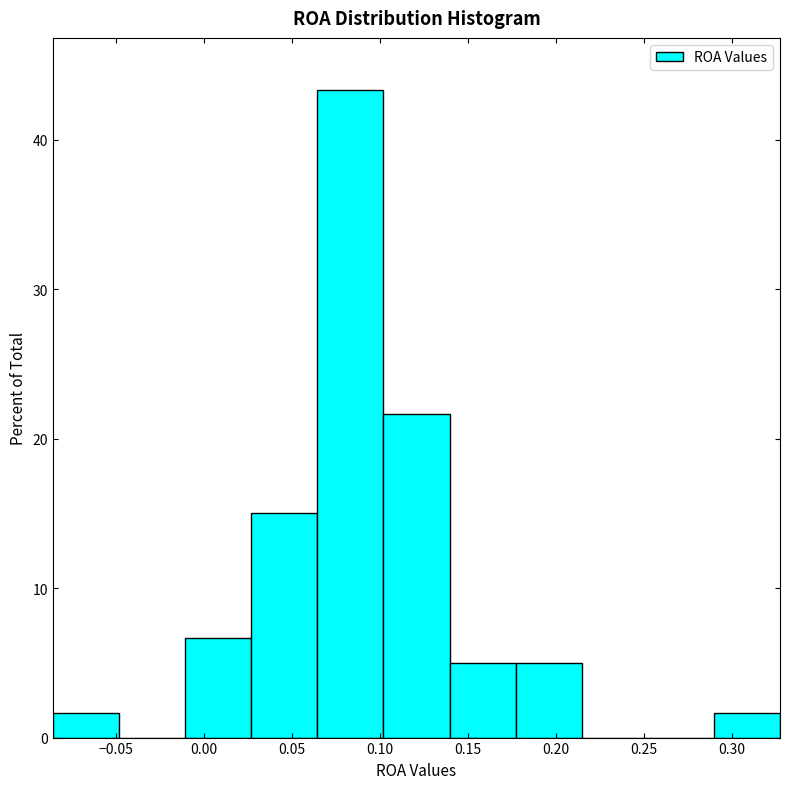

How tall is the bar that spans 0.065 to 0.100 on the x-axis? Neither the bar edges nor the heights are printed on the chart, so give them approximately, as read against the axes.

43